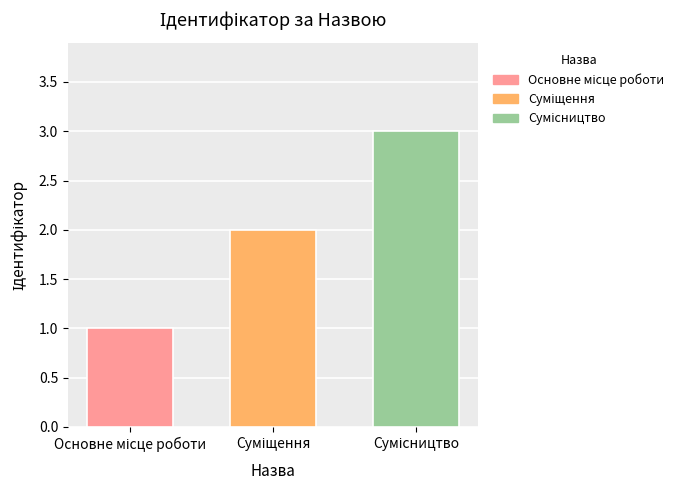

What is the maximum value shown in the chart?

3